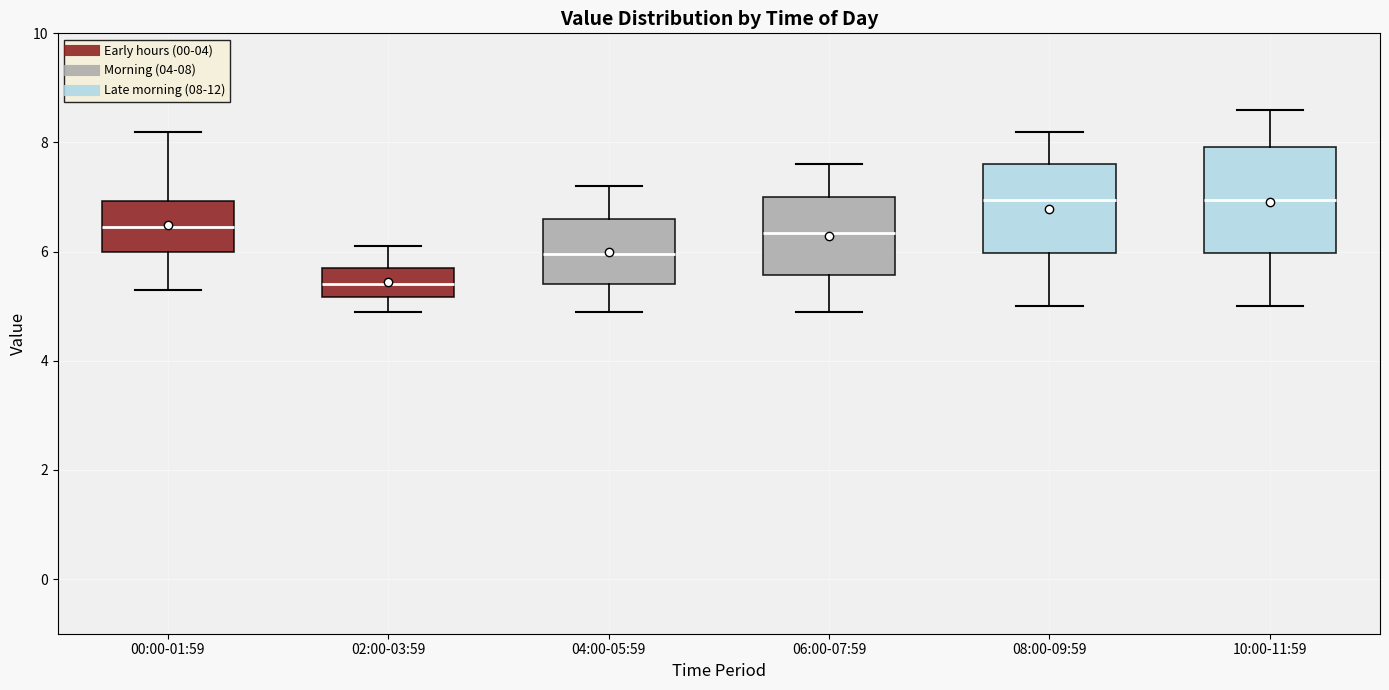

Where is the lower edge of the box for 00:00-01:59 on the y-axis? The values are not printed on the chart, so give them approximately, as read against the axis.

6.0